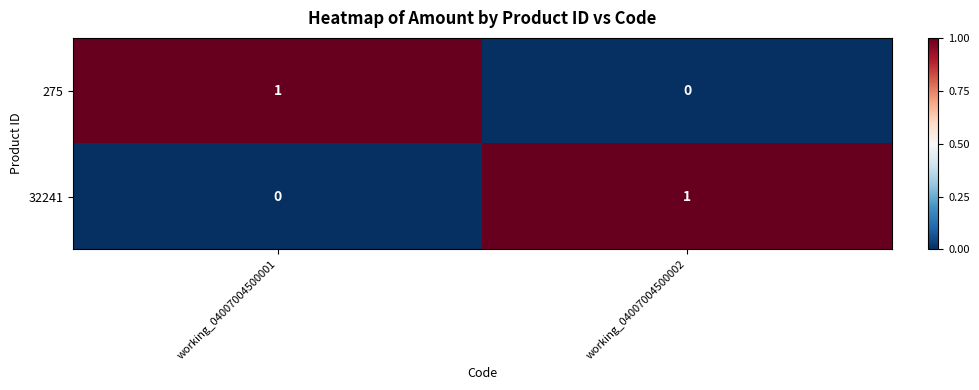

At which label does 275 reach its minimum?

working_04007004500002